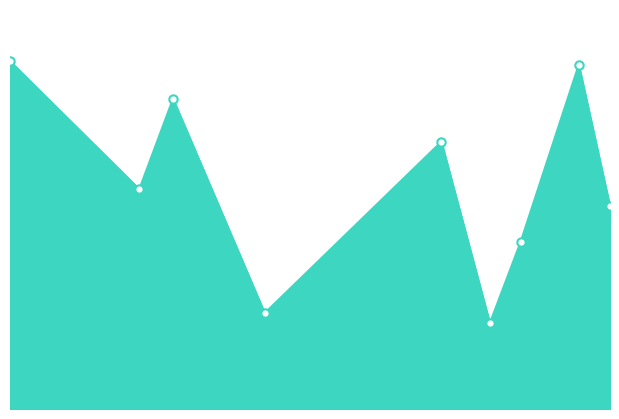

Does the chart have visible grid lines?

No